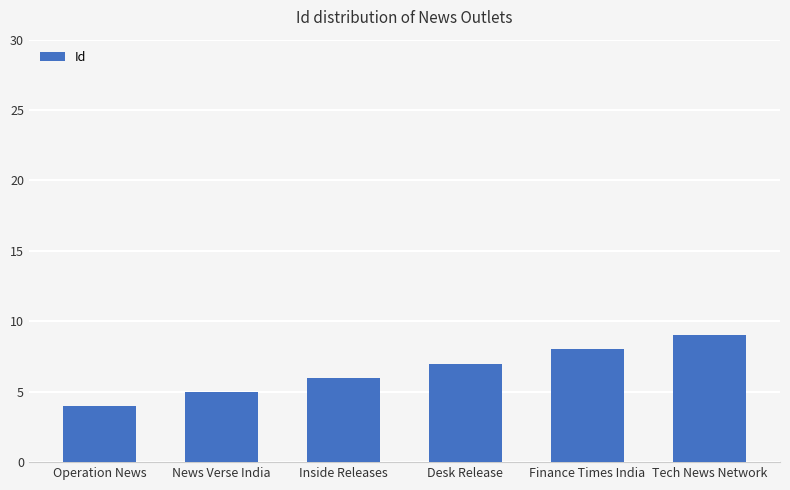

Reading left to right, list all the values displayed in this chart.

Operation News=4	News Verse India=5	Inside Releases=6	Desk Release=7	Finance Times India=8	Tech News Network=9